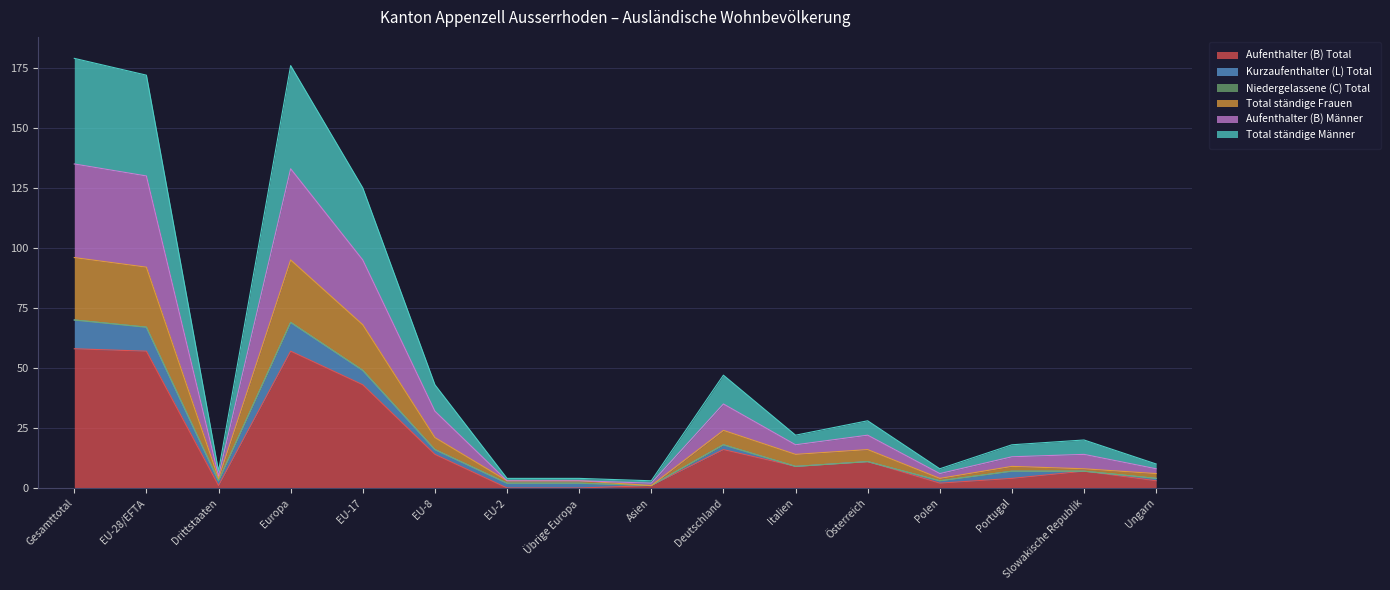

Which series changed the most between Übrige Europa and Portugal?

Aufenthalter (B) Männer